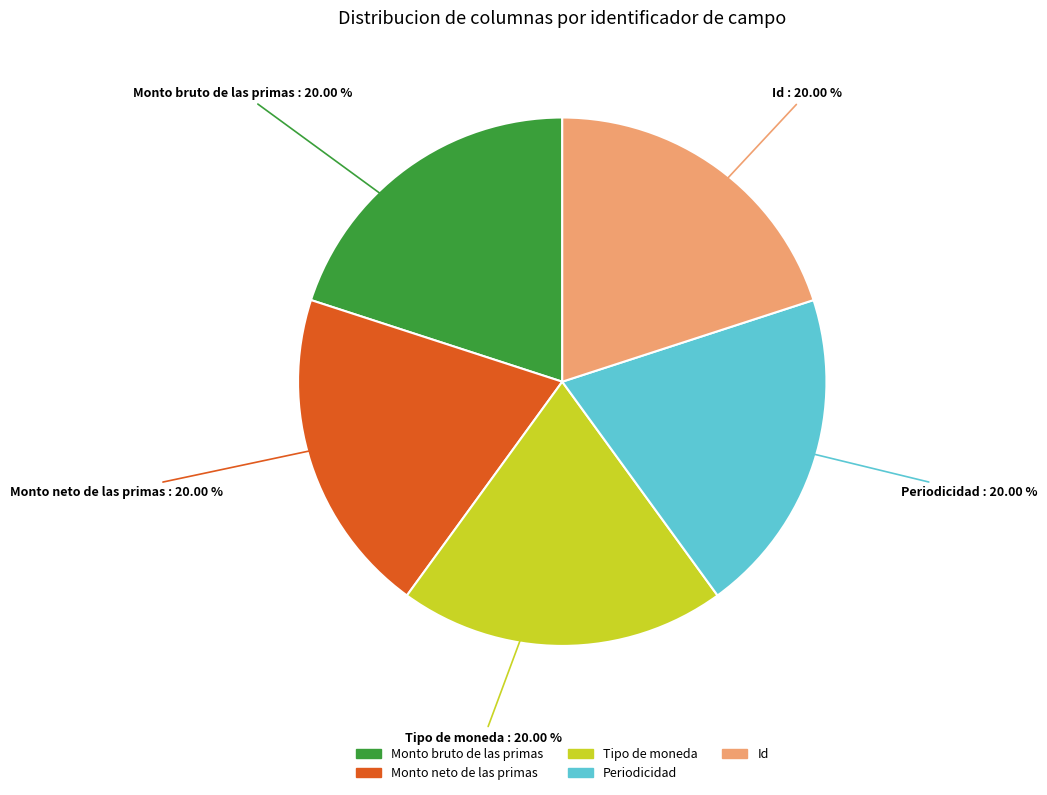

What is the ratio of the value at Monto bruto de las primas to the value at Periodicidad?

1.0